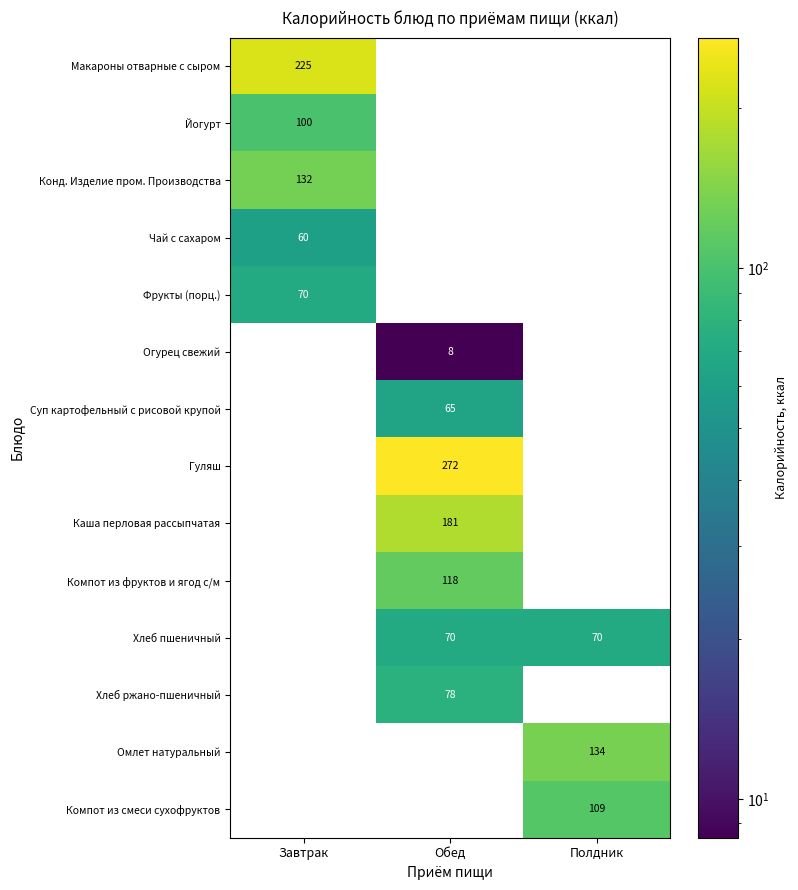

How many Каша перловая рассыпчатая values are between 0 and 181?

3